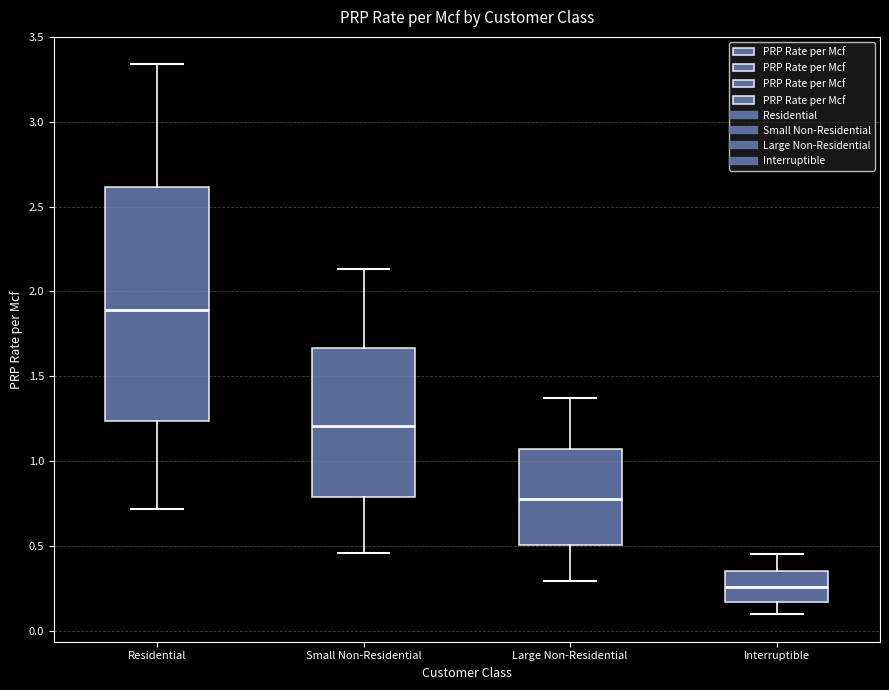

Which box's median line is the lowest?

Interruptible